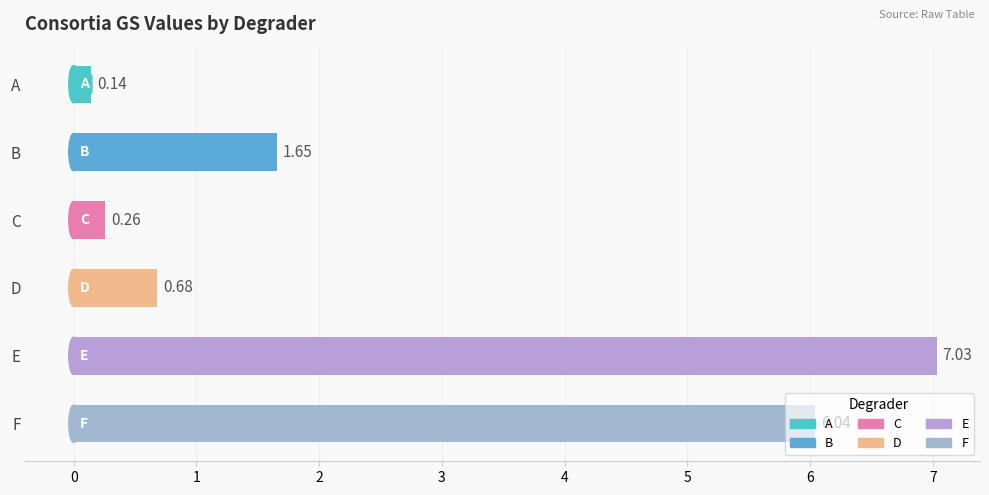

Are the bars horizontal?

Yes